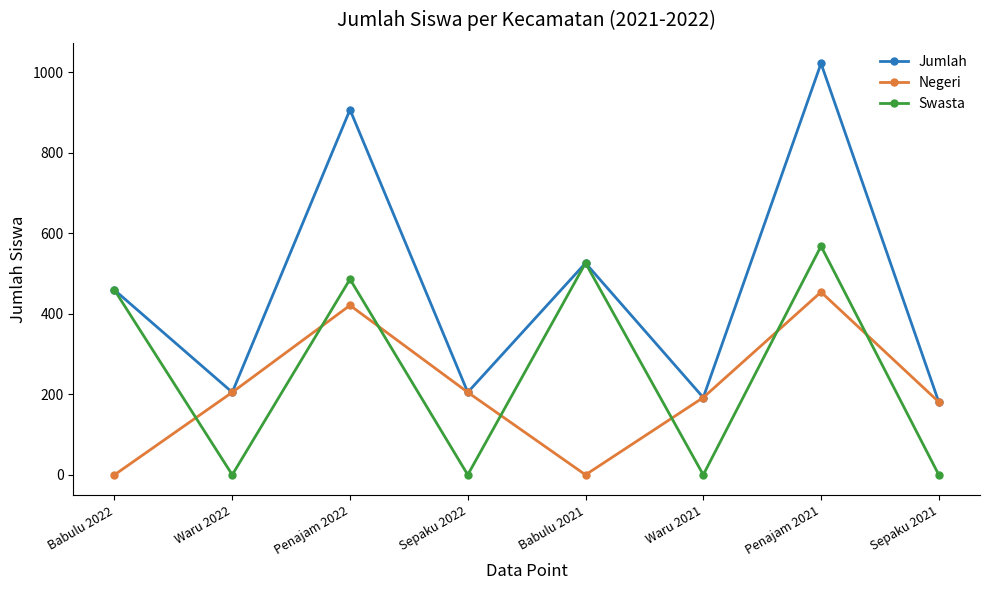

The Jumlah series shows 334 at Waru 2022. True or false?

False